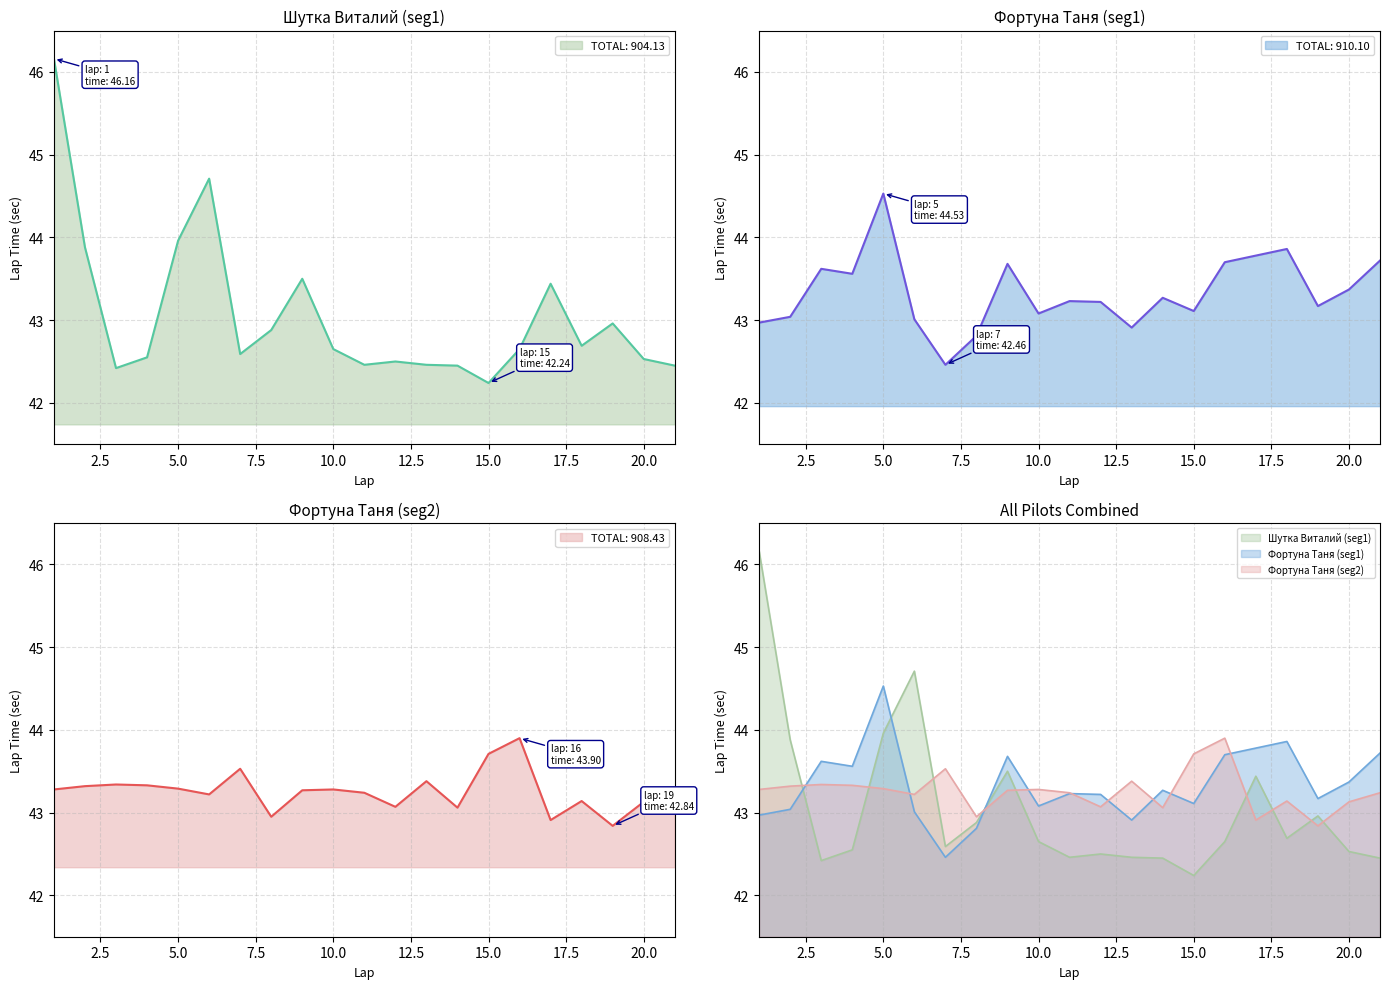

What is the sum of the Фортуна Таня (seg2) values at 20 and 9?

86.4